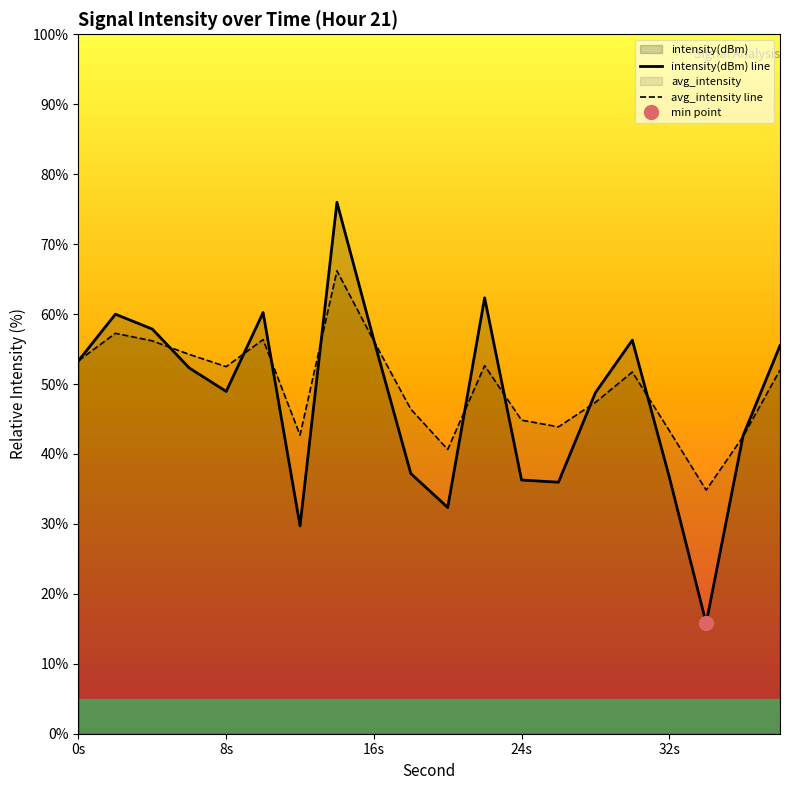

What is the lowest value of the intensity(dBm) line series?

15.8